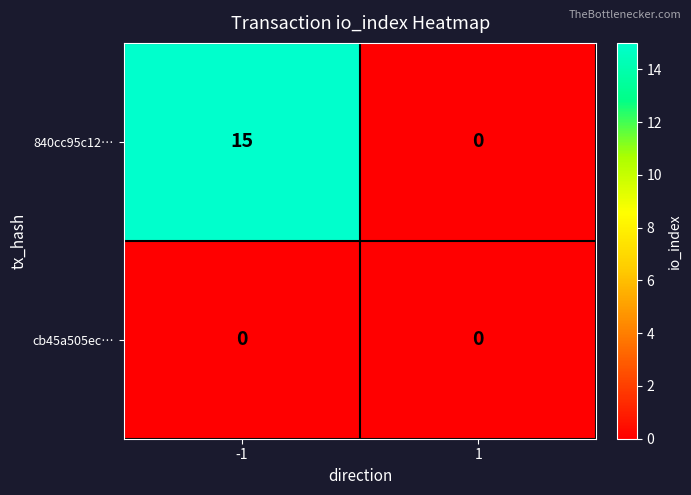

What is the sum of all 840cc95c12… values?

15